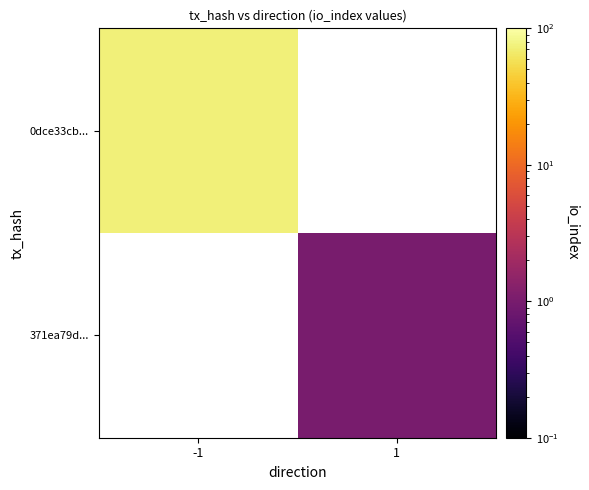

Count the number of categories in the chart.

2